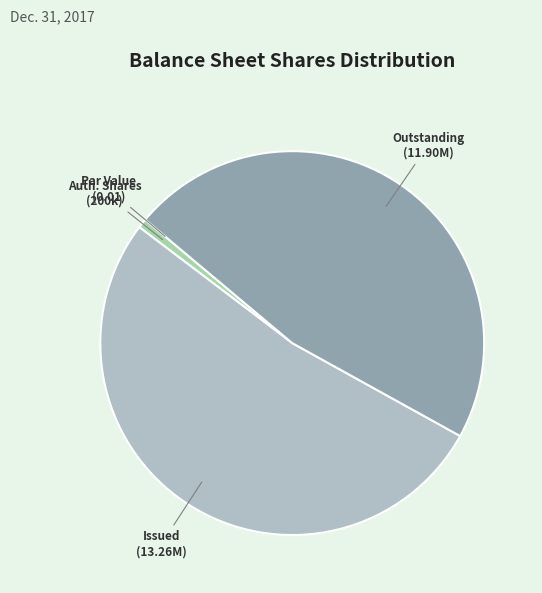

How many slices are in this pie chart?

4